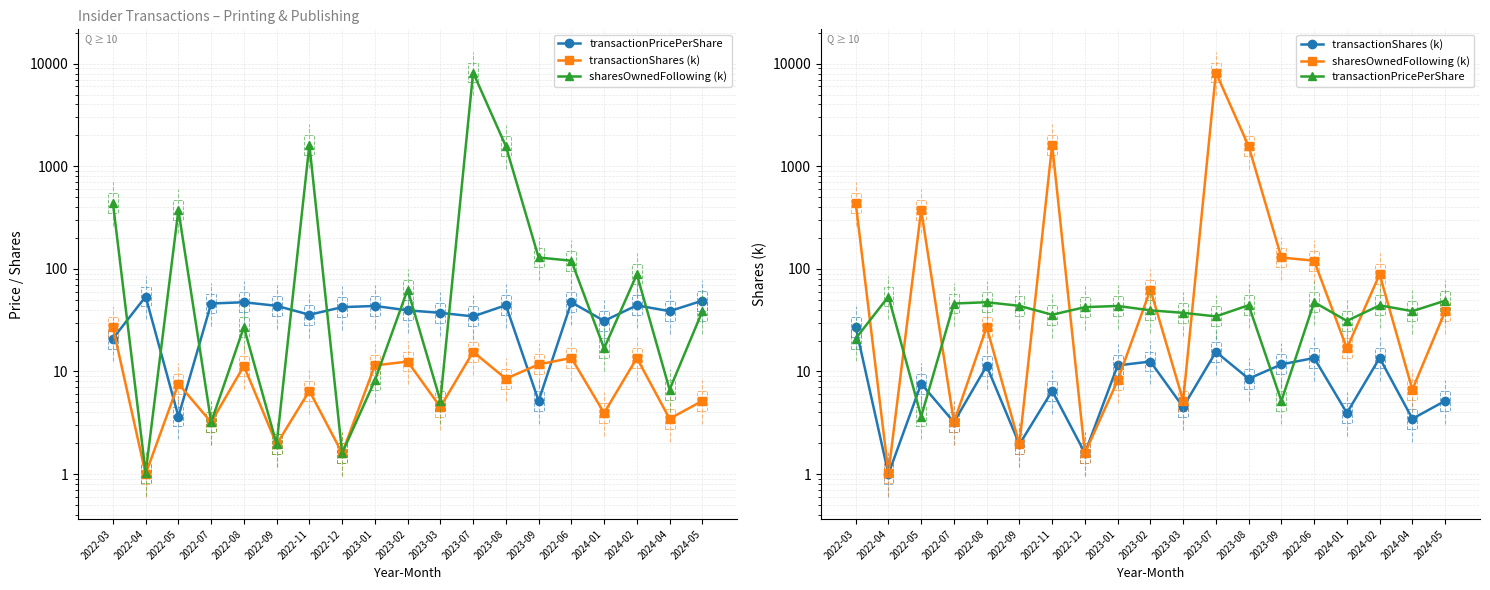

Where is transactionPricePerShare nearest to the value 28?

2024-01